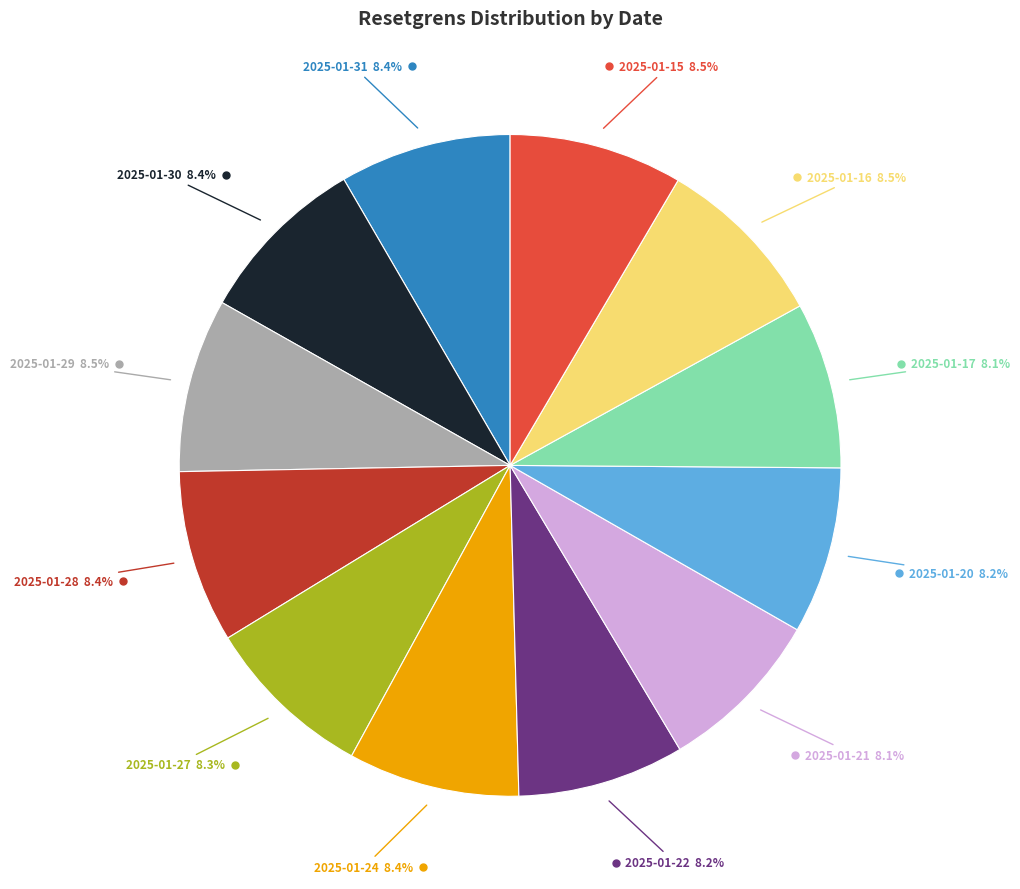

Is there any slice that represents more than half of the pie?

No